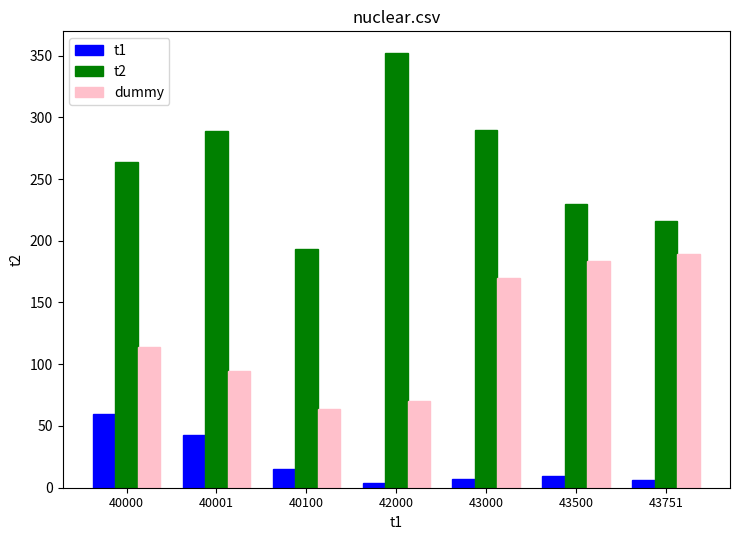

Which series changed the most between 40001 and 43000?

dummy